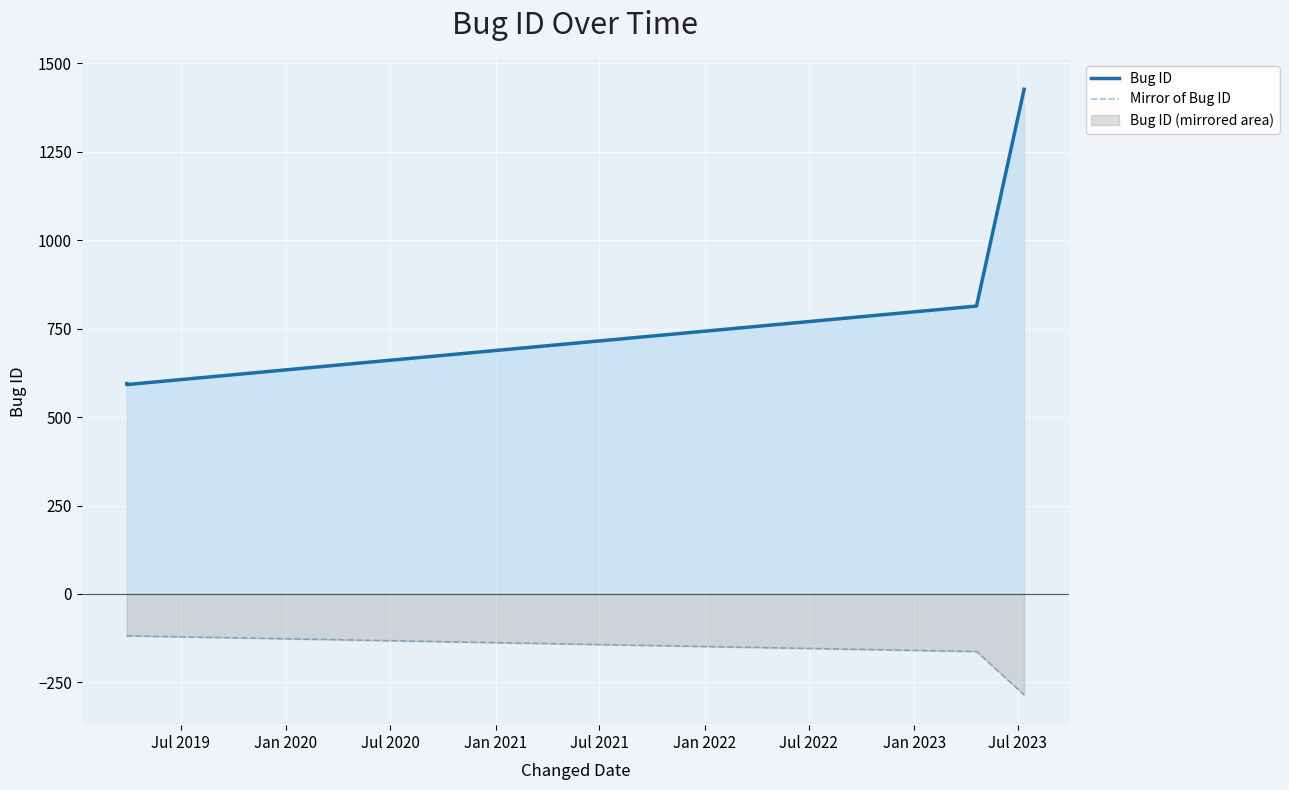

Reading left to right, transcribe all the data shown in this chart.

Bug ID: 595.0	592.0	814.0	1427.0
Mirror of Bug ID: -119.0	-118.4	-162.8	-285.4